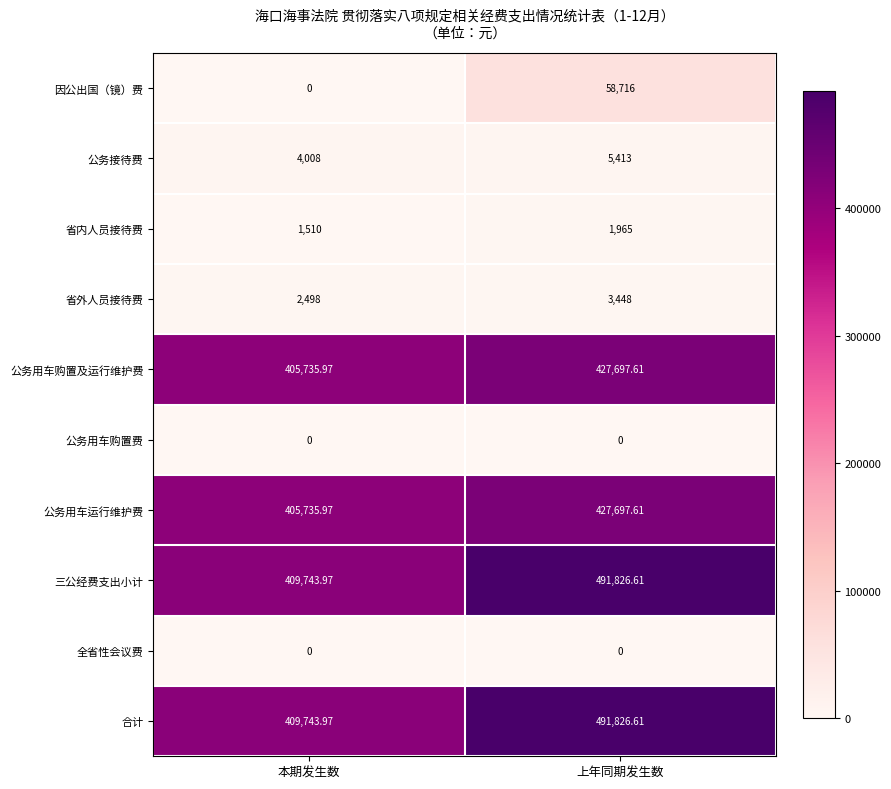

At which category is the sum across all series the highest?

上年同期发生数